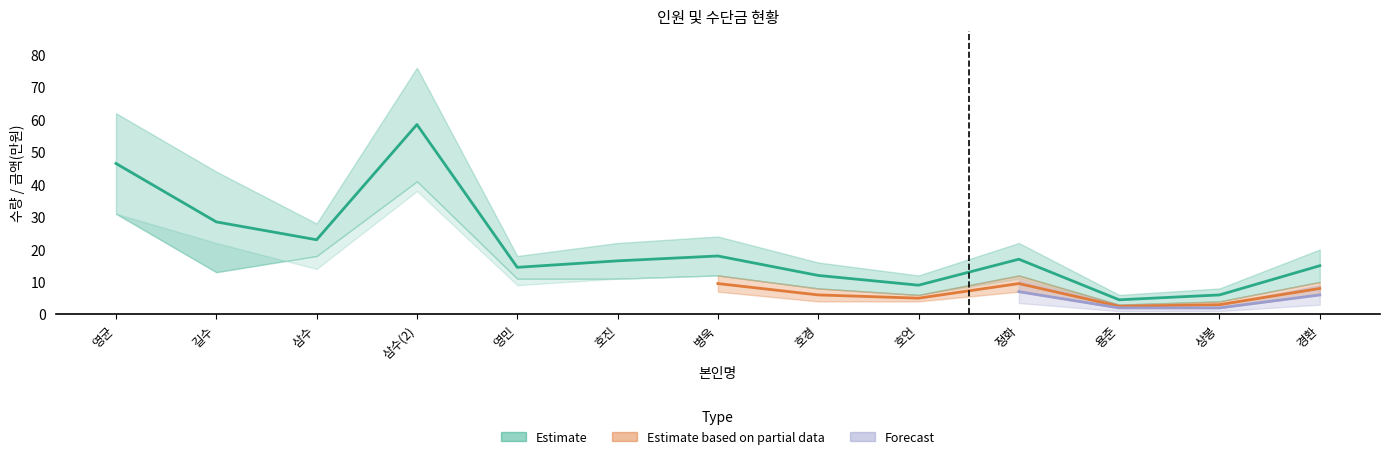

Does the chart have visible grid lines?

No